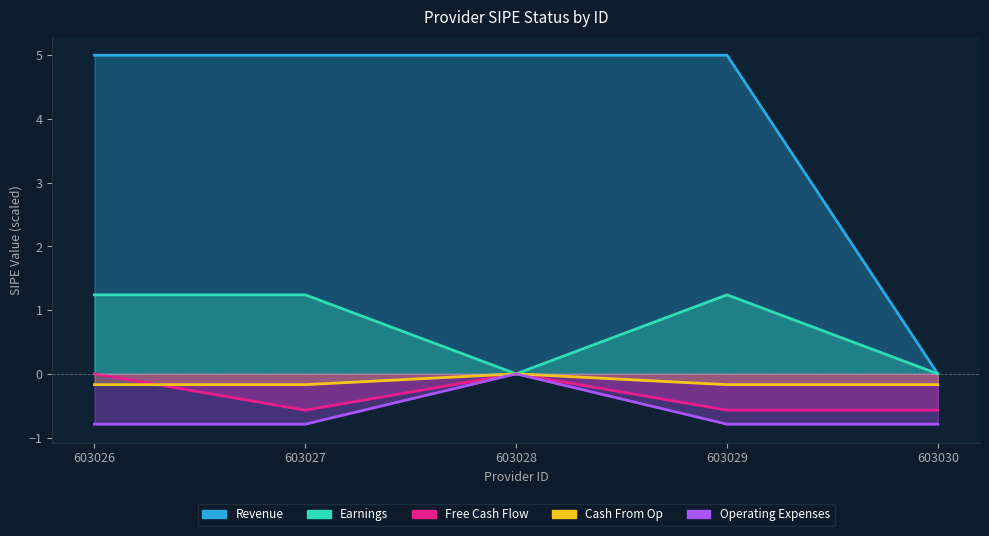

The Free Cash Flow series shows -0.2 at 603028. True or false?

False